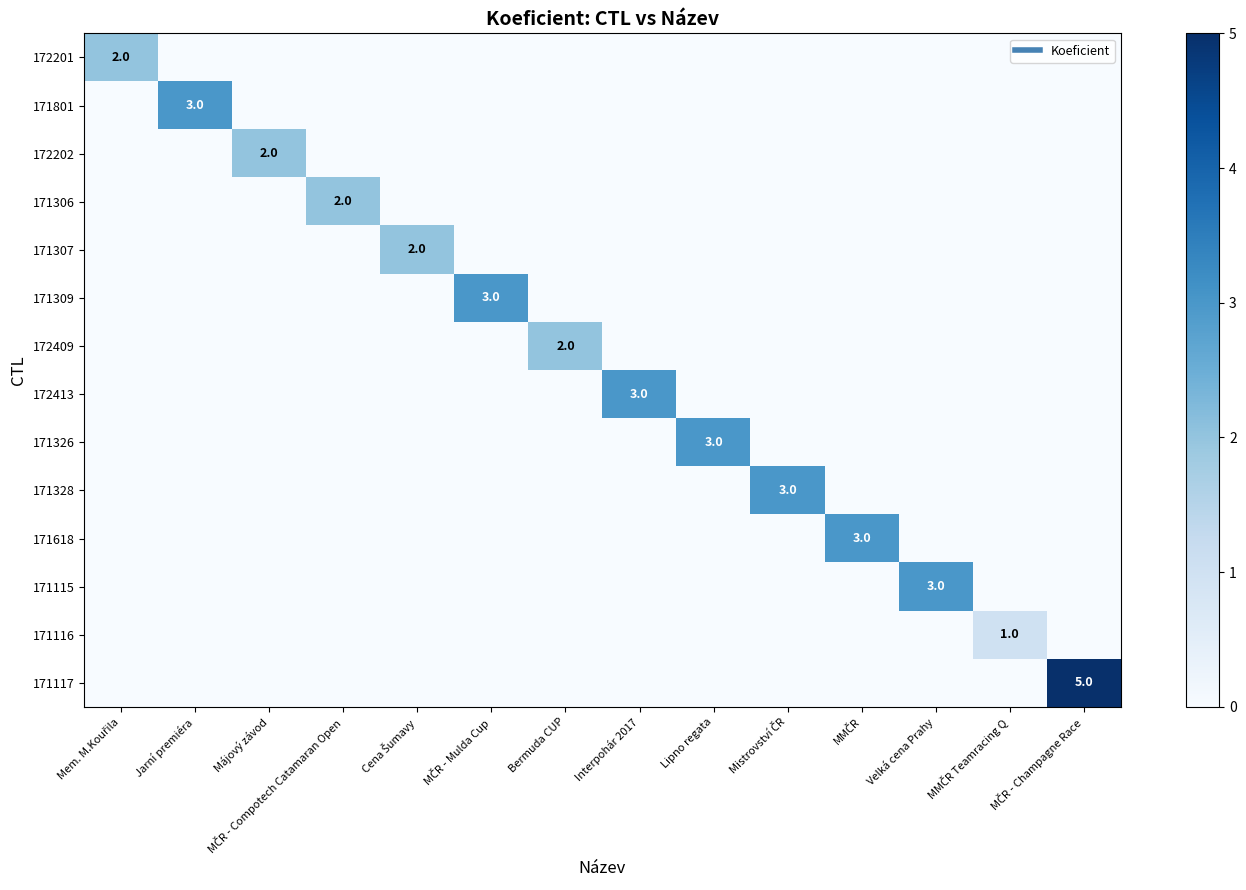

Rank the series at Lipno regata from lowest to highest value.

172201, 171801, 172202, 171306, 171307, 171309, 172409, 172413, 171328, 171618, 171115, 171116, 171117, 171326